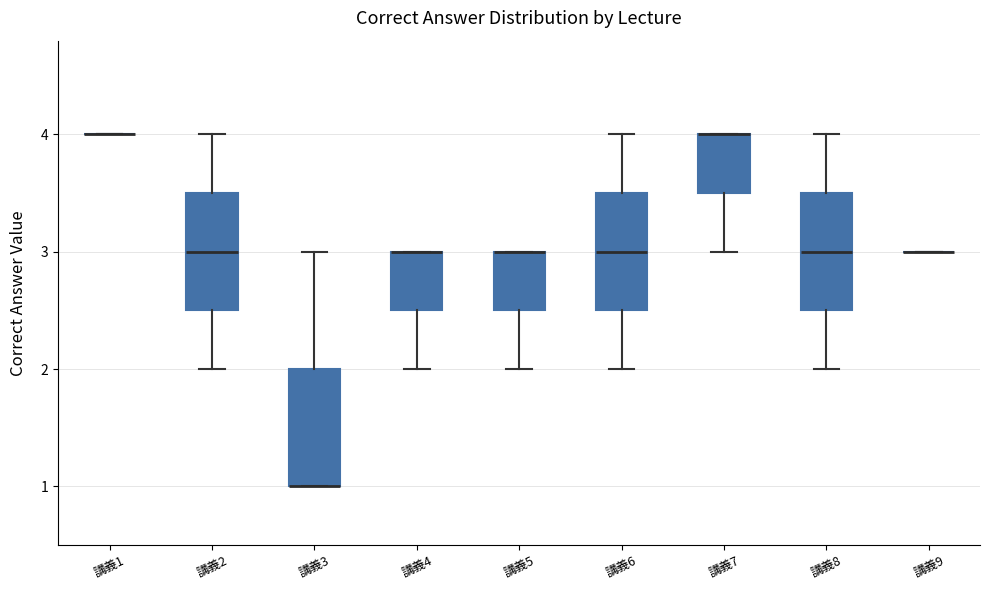

Reading left to right, read every box against the y-axis: the position of its median line, the range the box covers, and the ends of its whiskers. The values are not printed on the chart, so give them approximately, as read against the axis.

講義1: box collapsed to a line at 4.0, whiskers 4.0 to 4.0
講義2: median 3.0, box 2.5 to 3.5, whiskers 2.0 to 4.0
講義3: median 1.0 (drawn on the box's lower edge), box 1.0 to 2.0, whiskers 1.0 to 3.0
講義4: median 3.0 (drawn on the box's upper edge), box 2.5 to 3.0, whiskers 2.0 to 3.0
講義5: median 3.0 (drawn on the box's upper edge), box 2.5 to 3.0, whiskers 2.0 to 3.0
講義6: median 3.0, box 2.5 to 3.5, whiskers 2.0 to 4.0
講義7: median 4.0 (drawn on the box's upper edge), box 3.5 to 4.0, whiskers 3.0 to 4.0
講義8: median 3.0, box 2.5 to 3.5, whiskers 2.0 to 4.0
講義9: box collapsed to a line at 3.0, whiskers 3.0 to 3.0